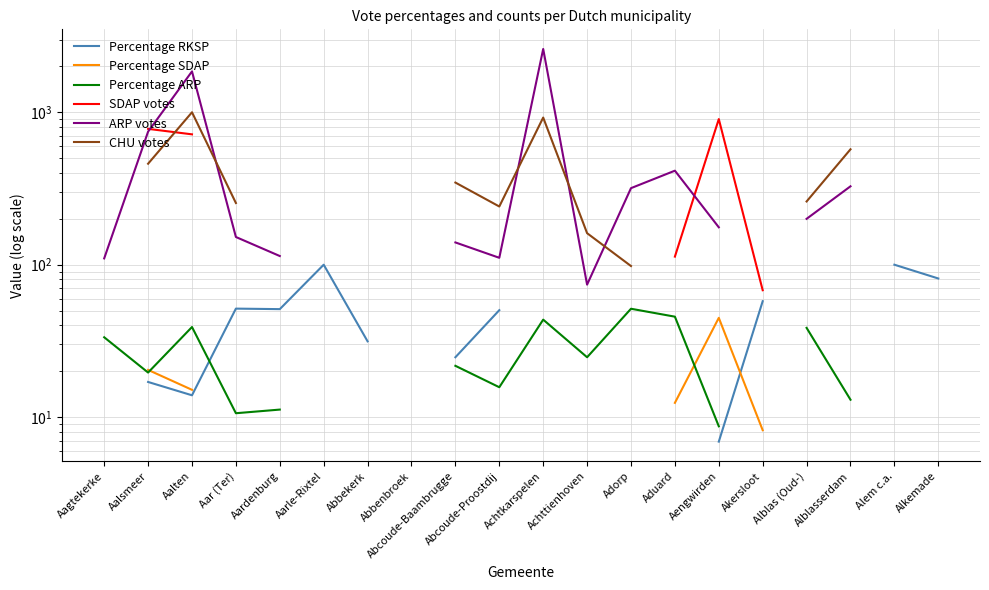

Which category has the highest value in the Percentage ARP series?

Adorp